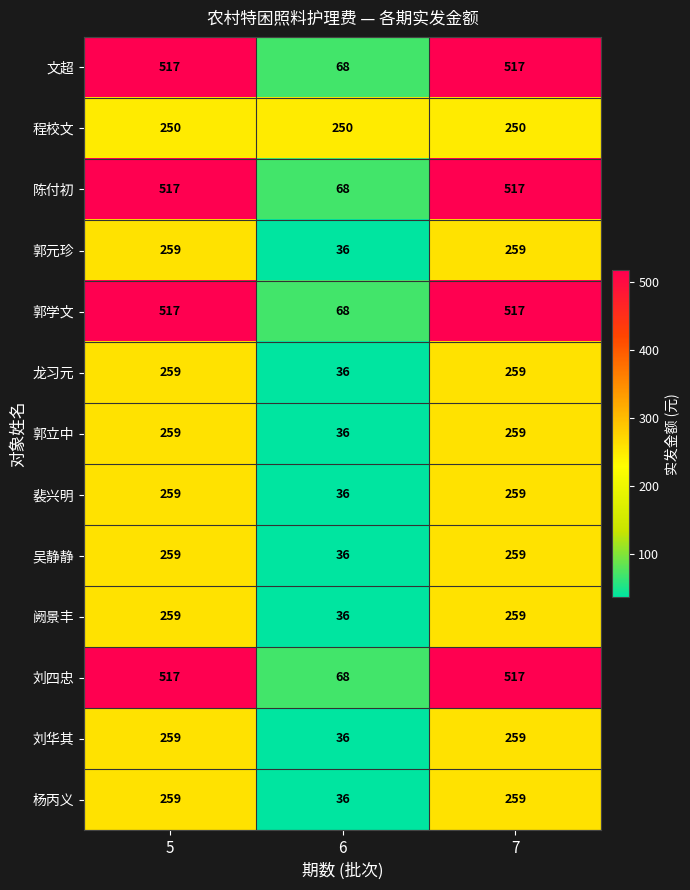

Which label corresponds to the smallest value in the chart?

6